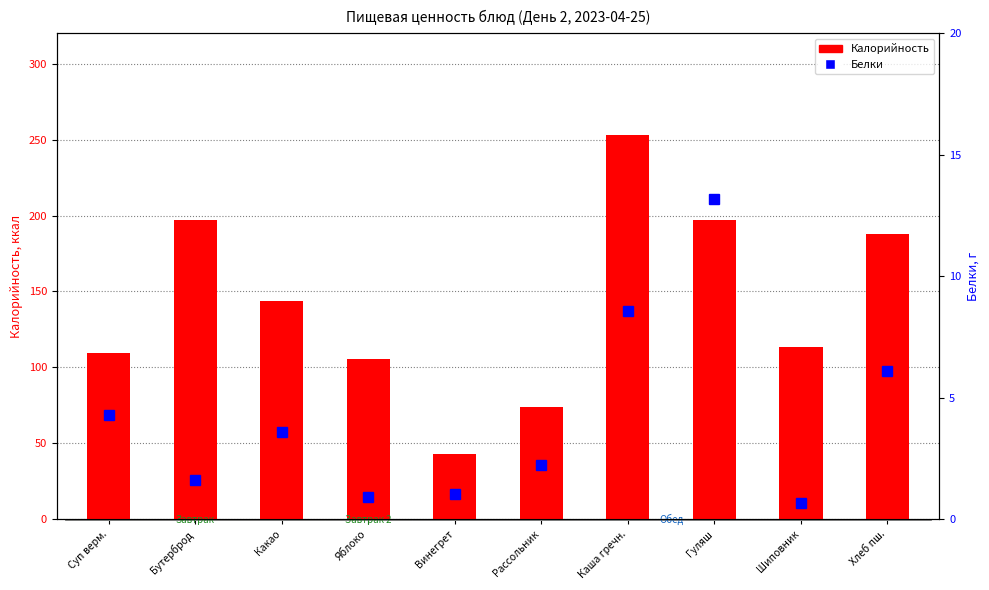

True or false: Калорийность has a value of 105.8 at Яблоко.

True